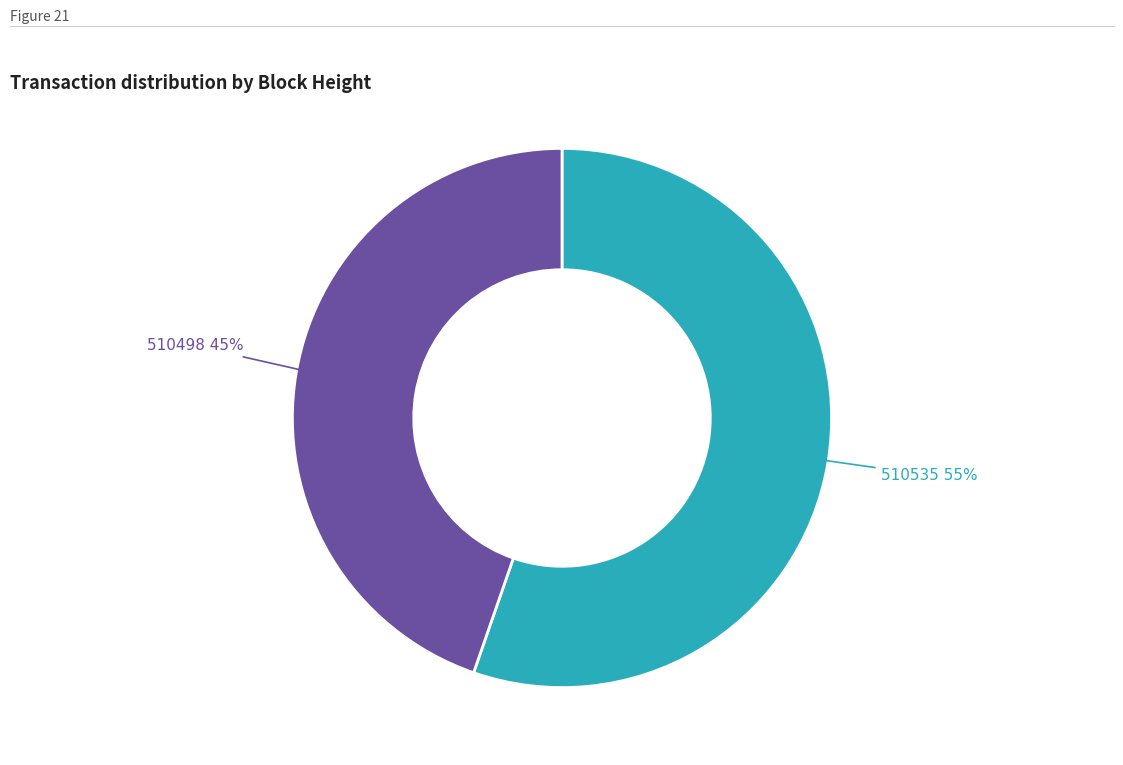

What is the majority slice?

510535